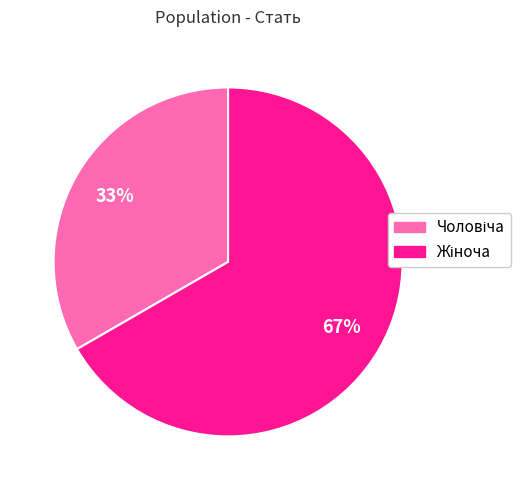

To the nearest percent, what is the average slice percentage?

50%